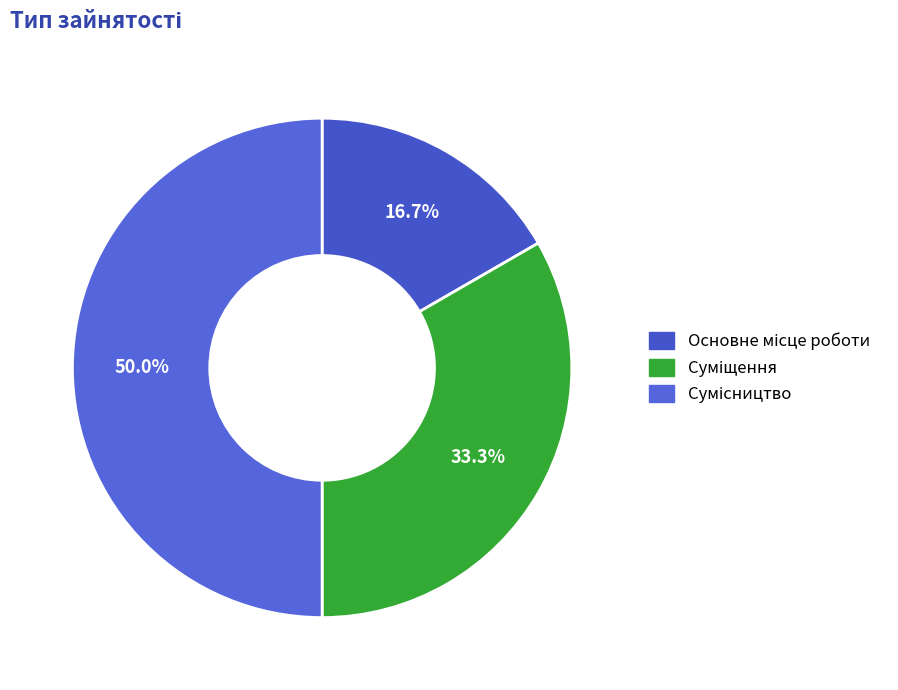

How many segments does this pie chart have?

3